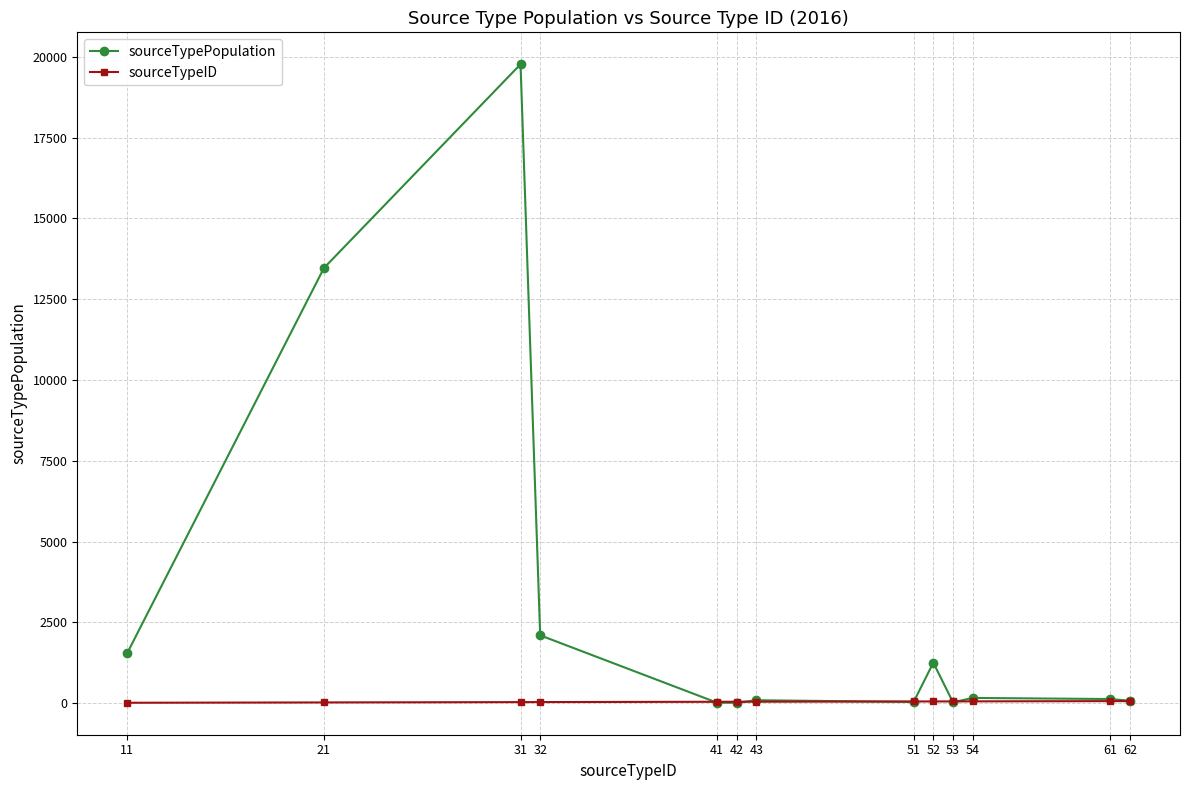

How many data points in sourceTypePopulation are less than 126?

6